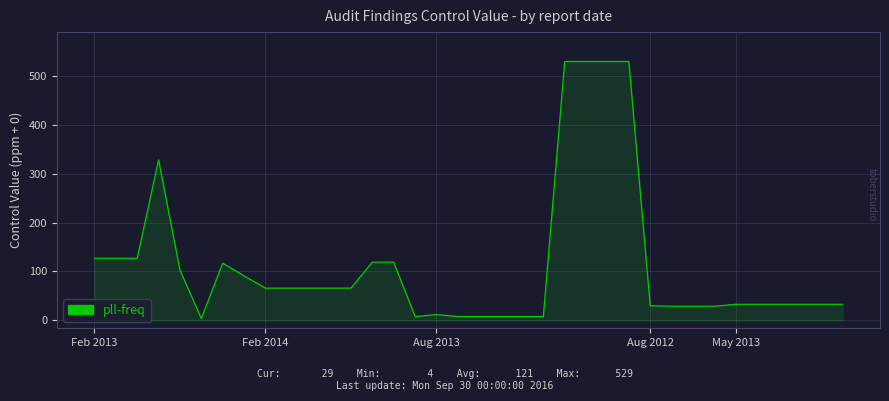

What is the maximum value shown in the chart?

529